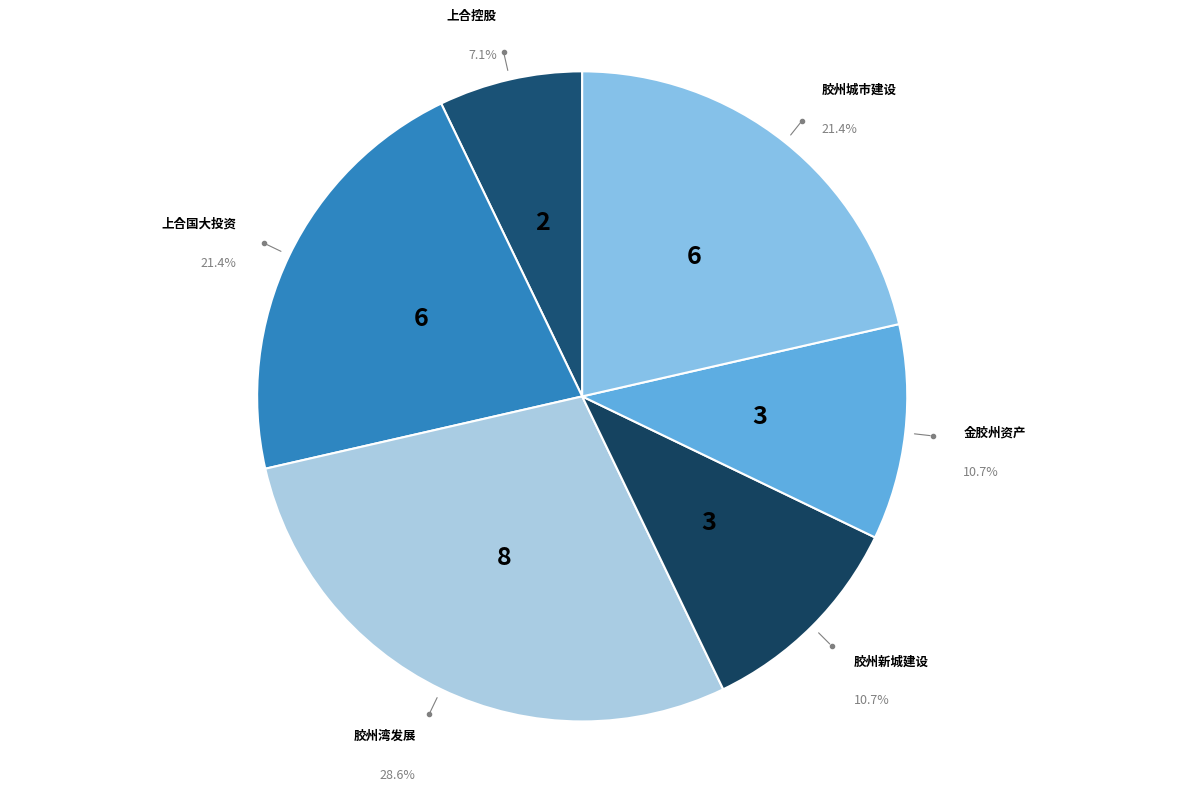

Is there a majority slice in this chart?

No